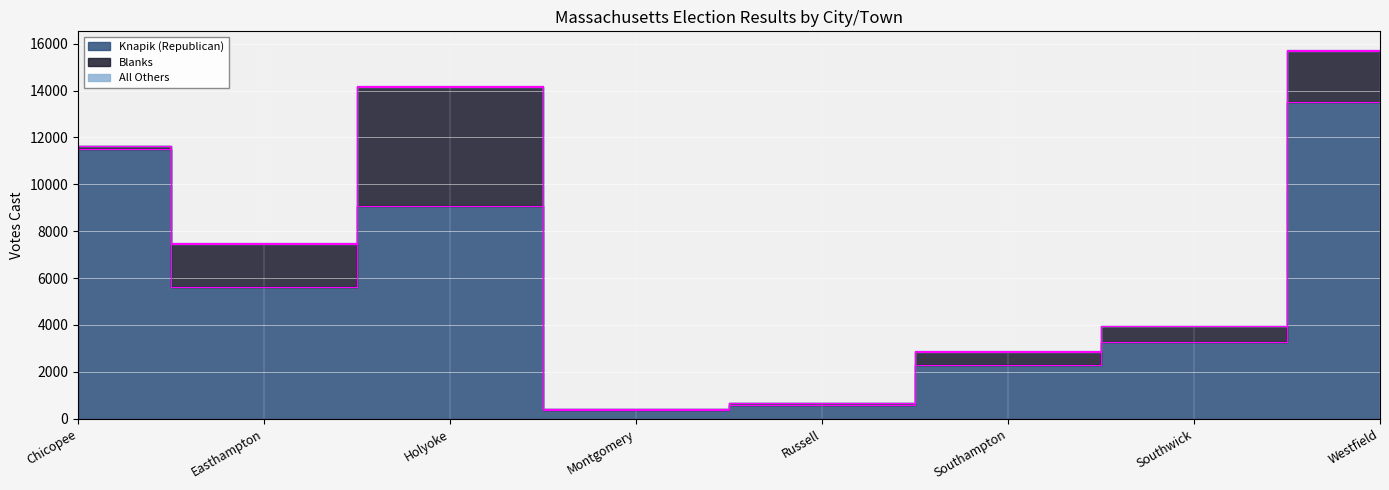

What position from the right is Holyoke?

6